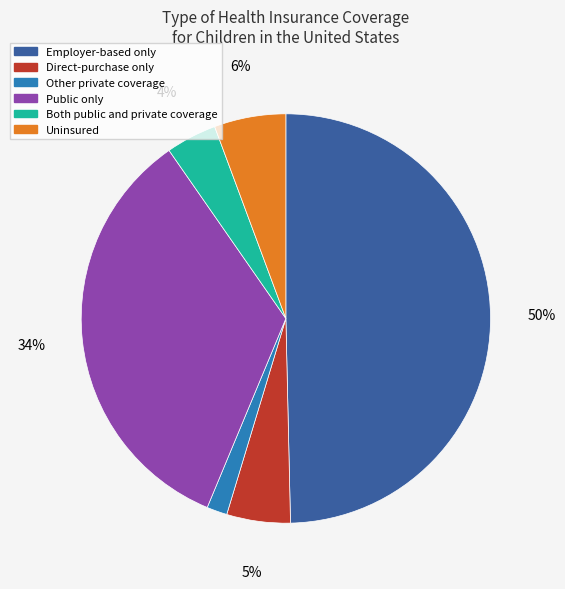

Which category has the biggest portion of the pie?

Employer-based only